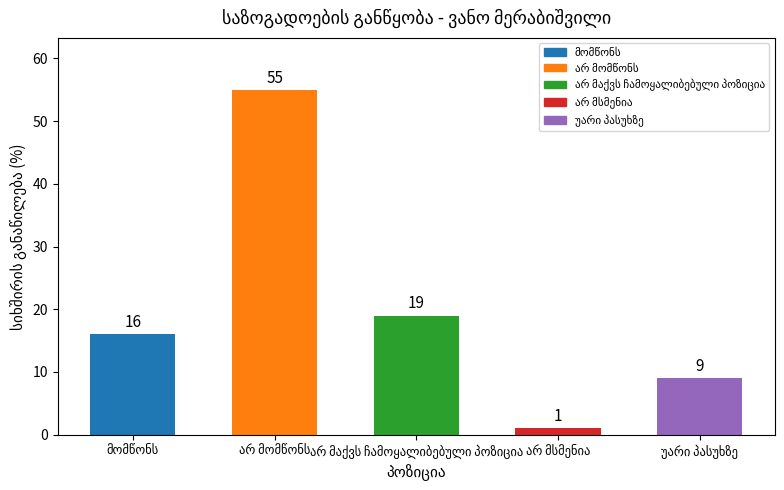

What is the sum of all values?

100